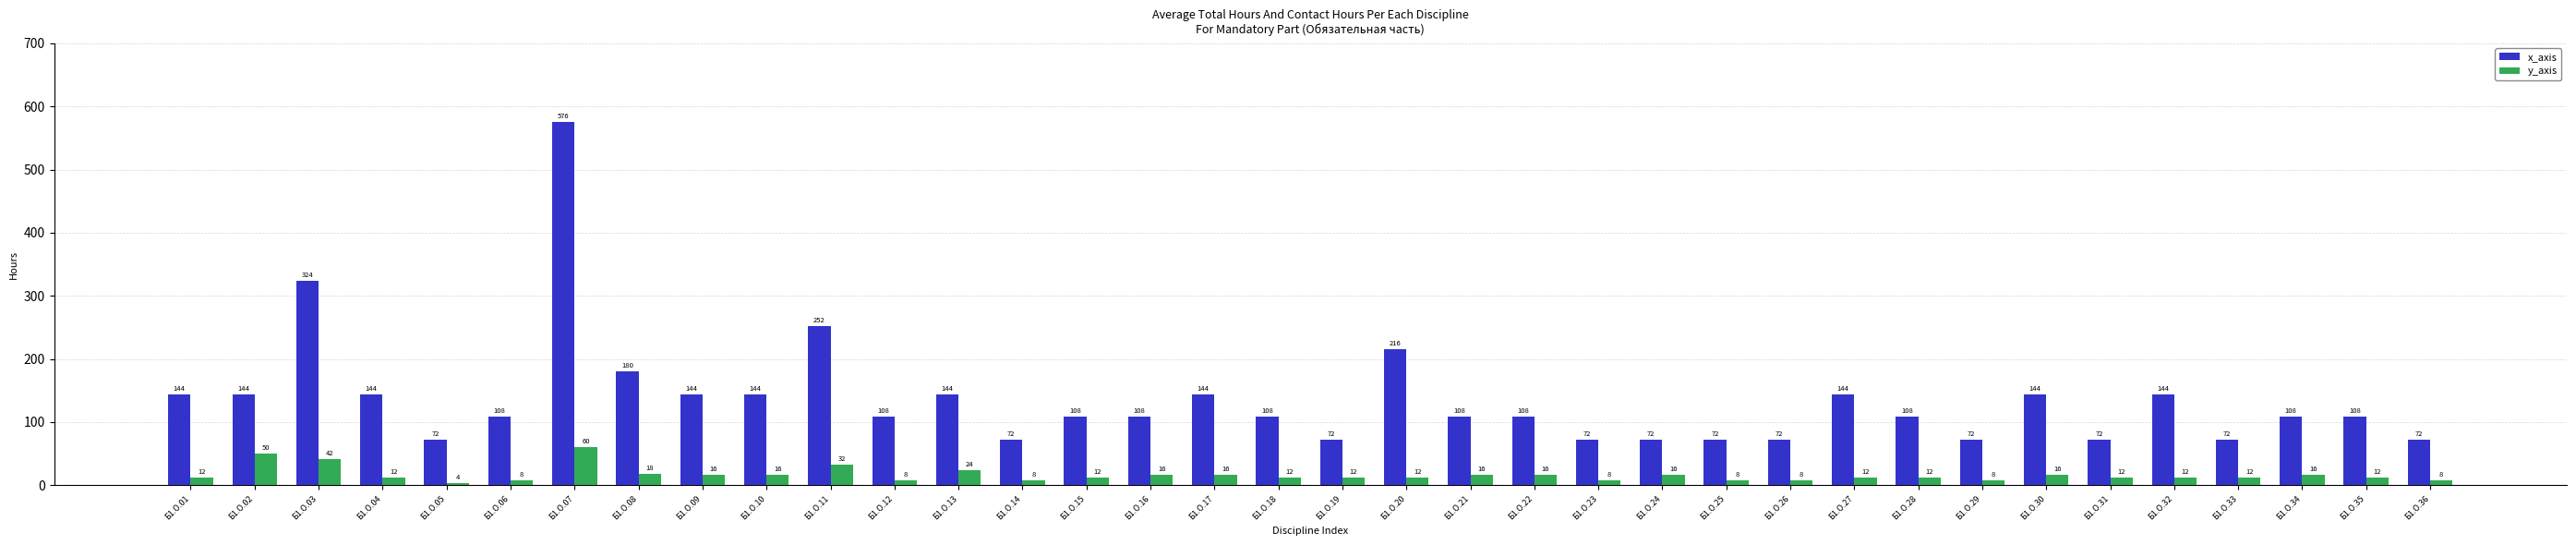

What is the sum of the y_axis values at Б1.О.04 and Б1.О.32?

24